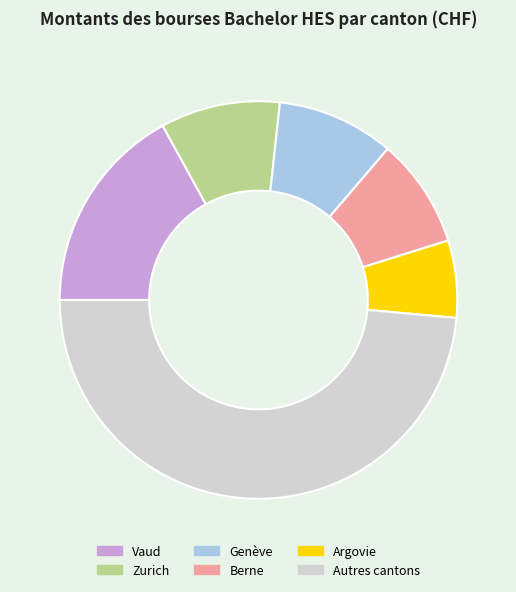

Is there a majority slice in this chart?

No